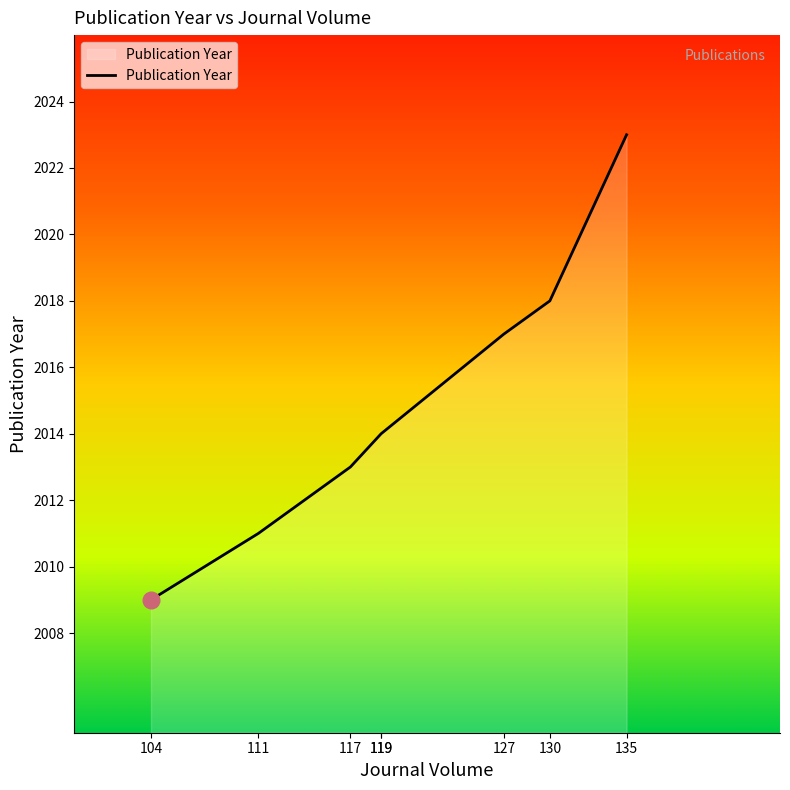

True or false: the data shows 2013 at 117.

True